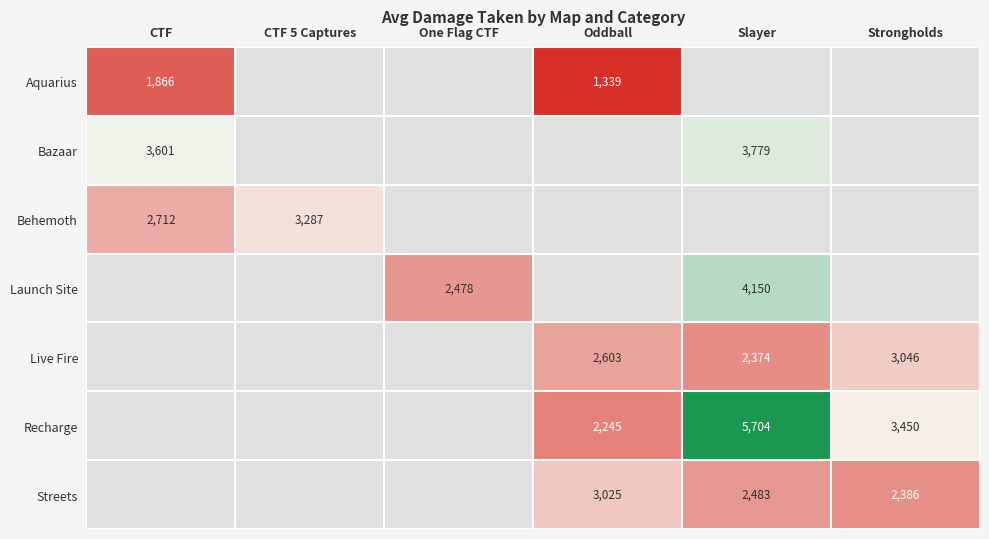

Is it true that Streets equals 4182 at Strongholds?

False